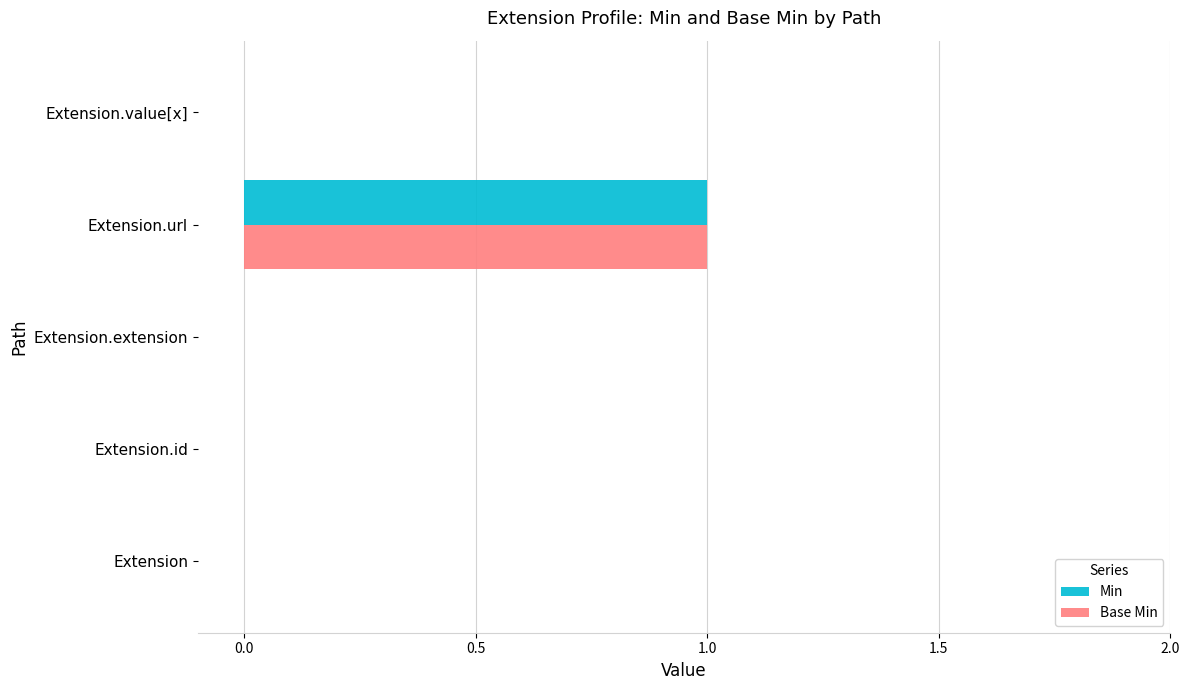

At which category is the sum across all series the highest?

Extension.url